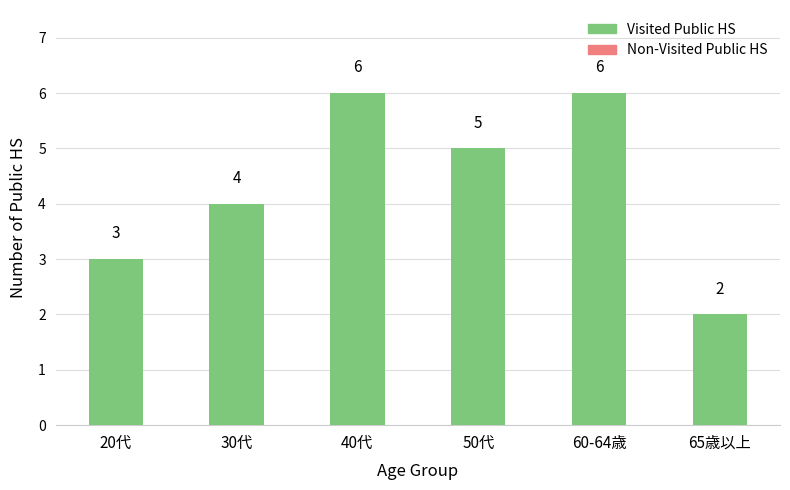

Which has a higher value, 65歳以上 or 50代?

50代